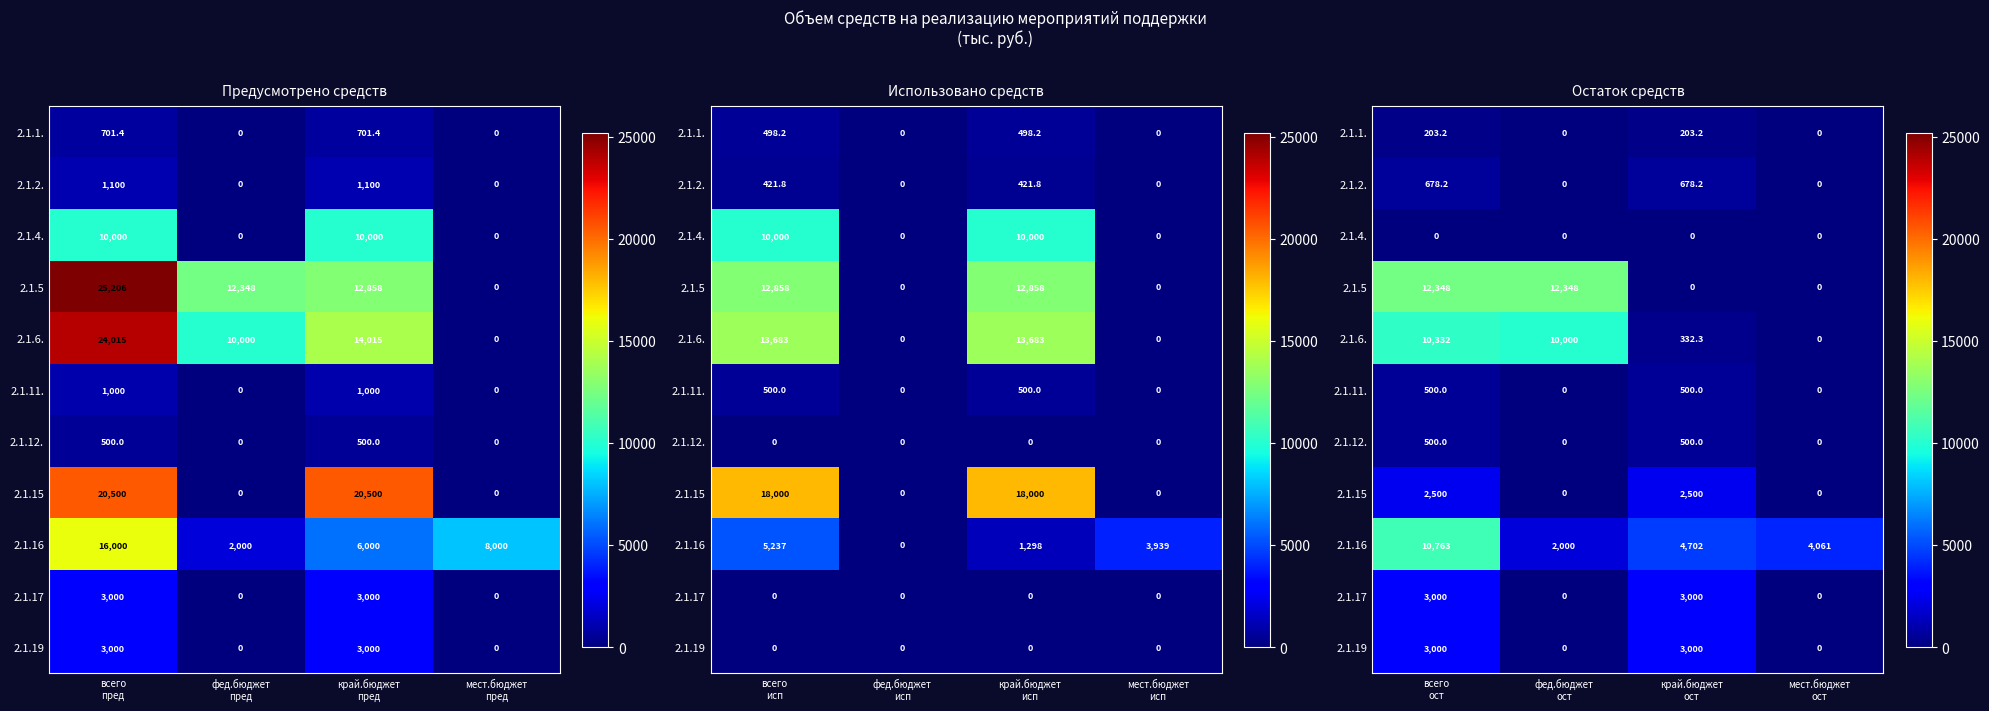

Which series changed the most between всего ост and мест.бюджет ост?

2.1.5